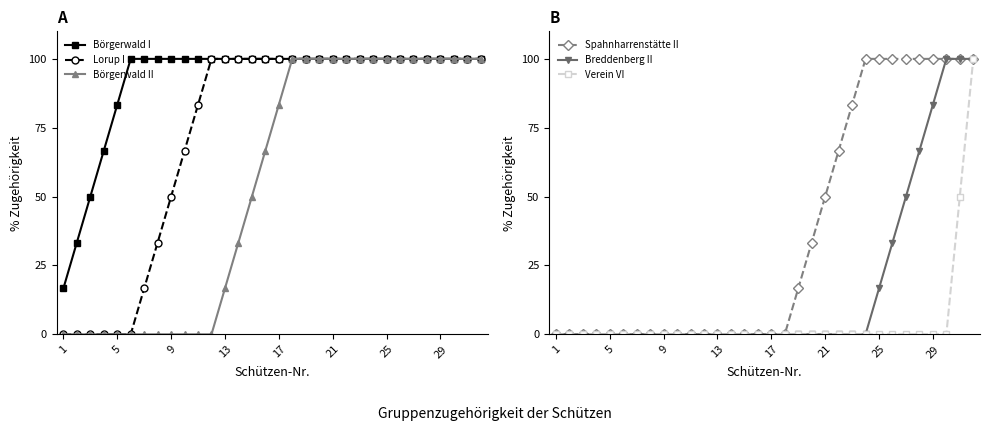

True or false: Börgerwald II has more than 2 interior local peaks.

False